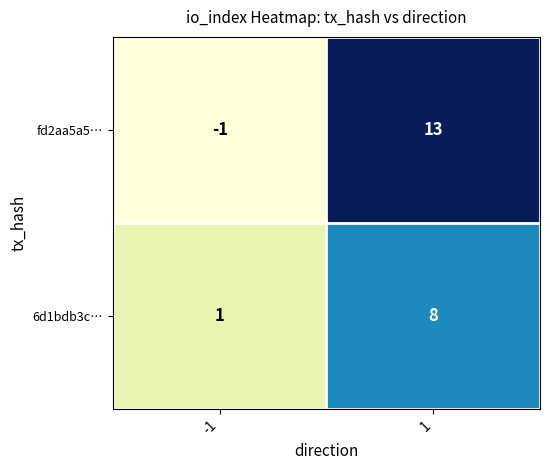

What is the difference between the highest and lowest values at 1?

5